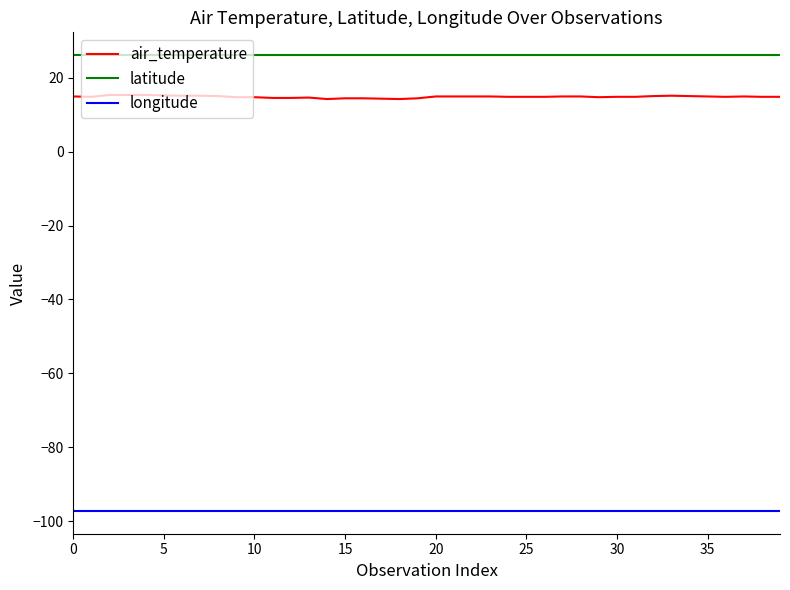

List the series in order of their peak value, highest first.

latitude, air_temperature, longitude